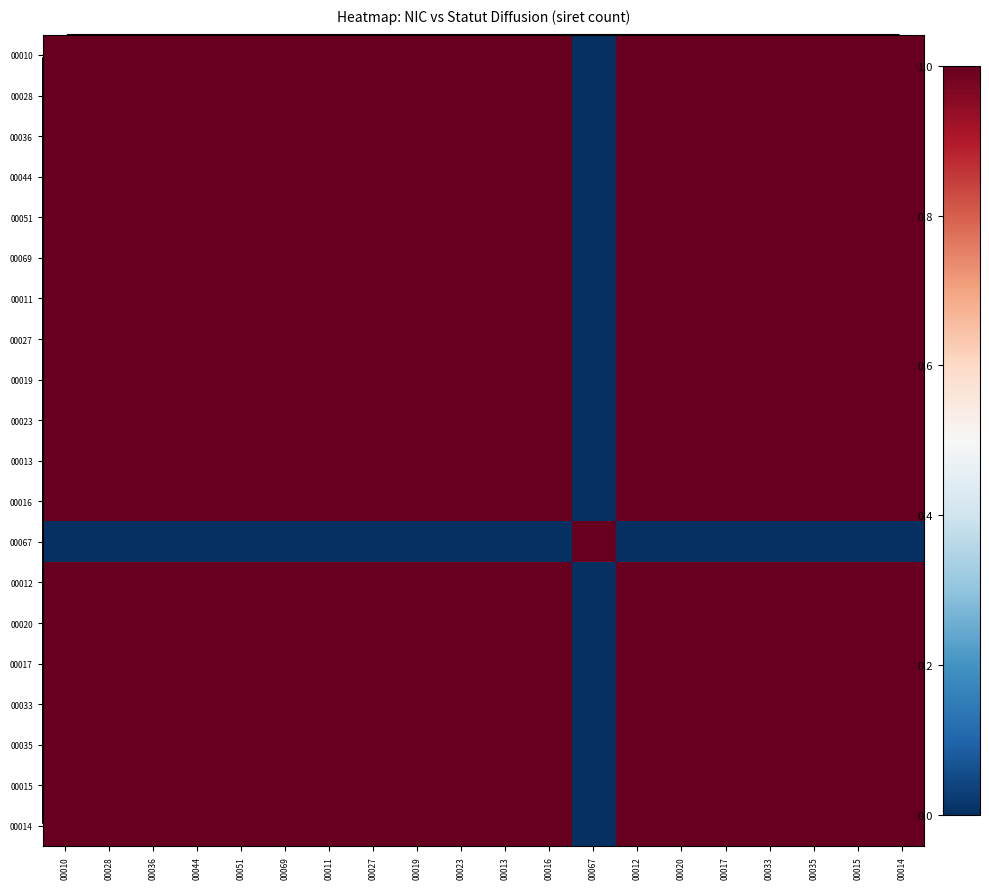

Between 00019 and 00015, which is larger?

00019